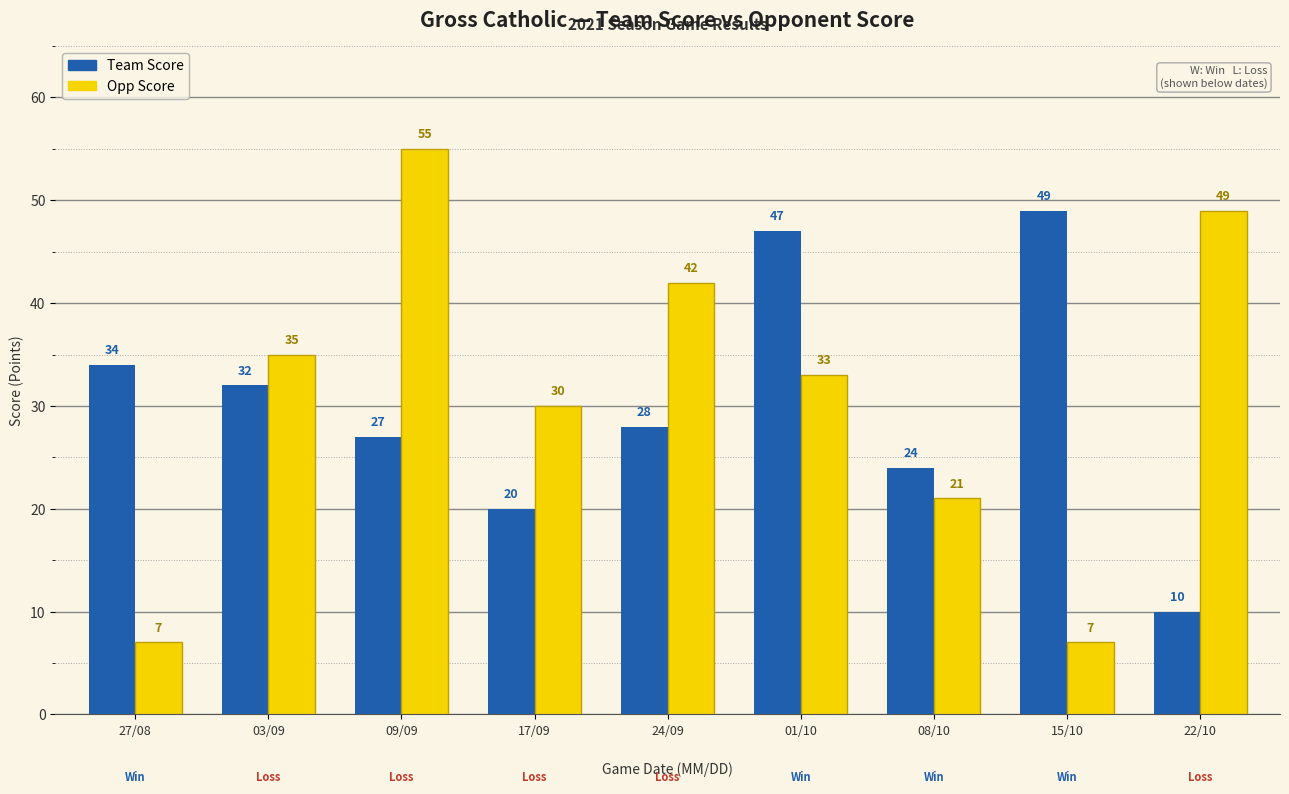

How many series are shown in this chart?

2